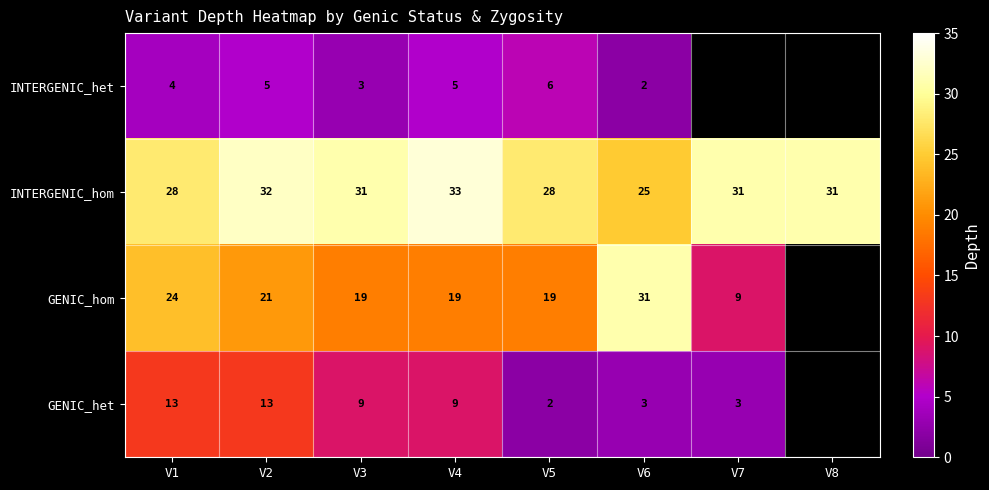

What is the smallest value displayed?

2.0